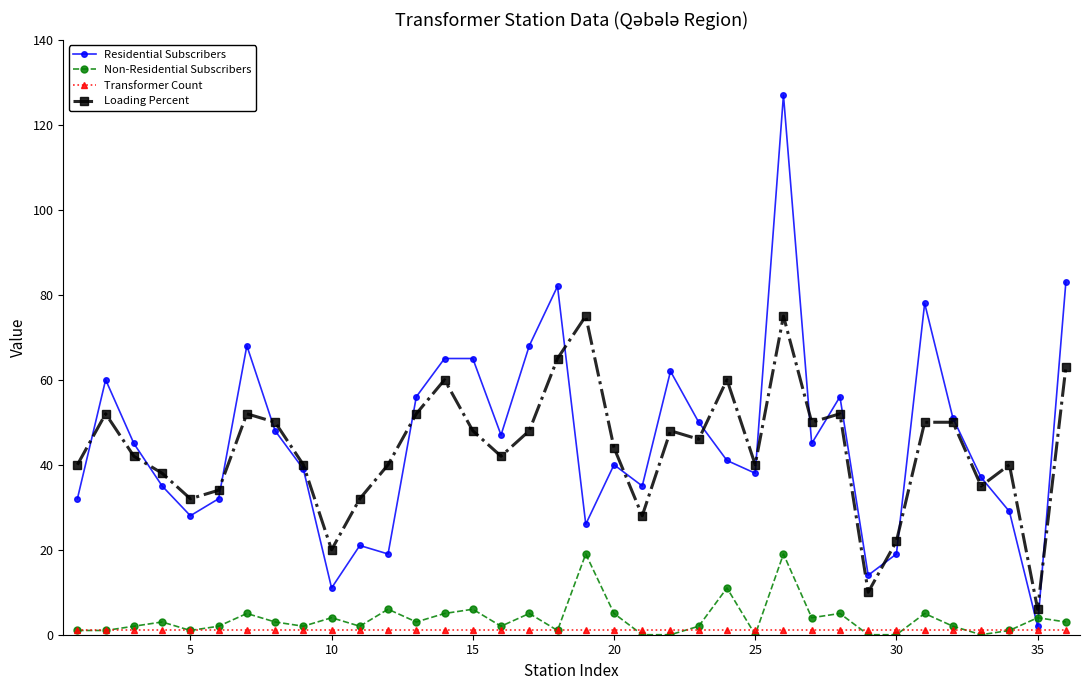

Which series has the largest range (max minus min)?

Residential Subscribers